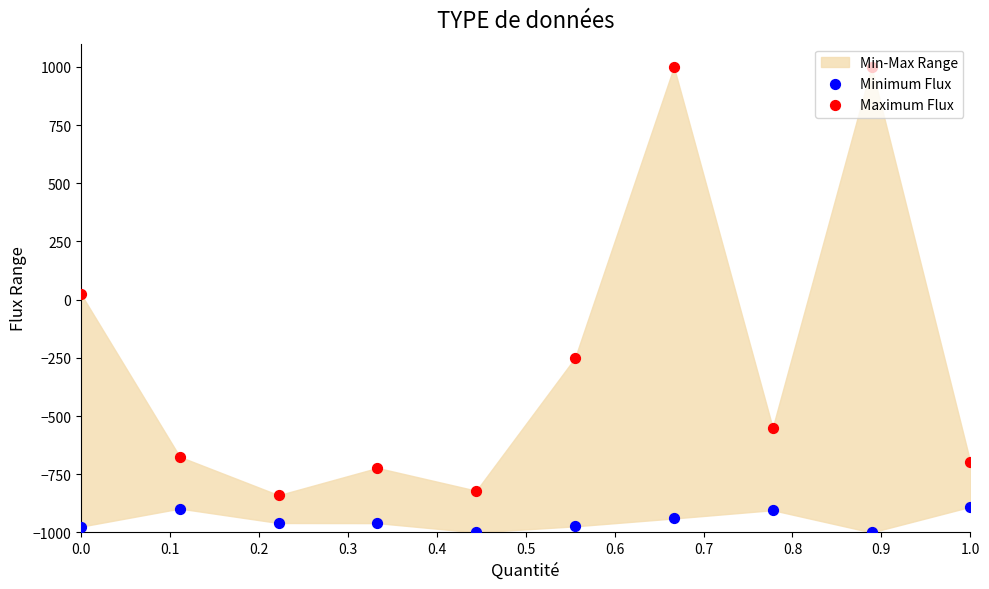

Which series reaches the maximum Y coordinate?

Maximum Flux